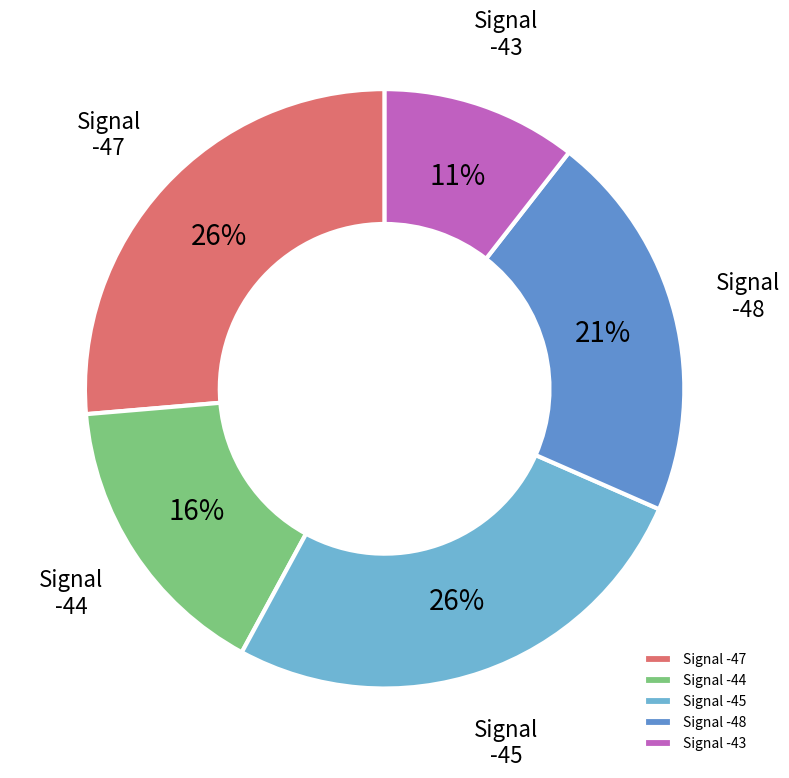

Combined, do Signal -47 and Signal -48 account for over 50%?

No